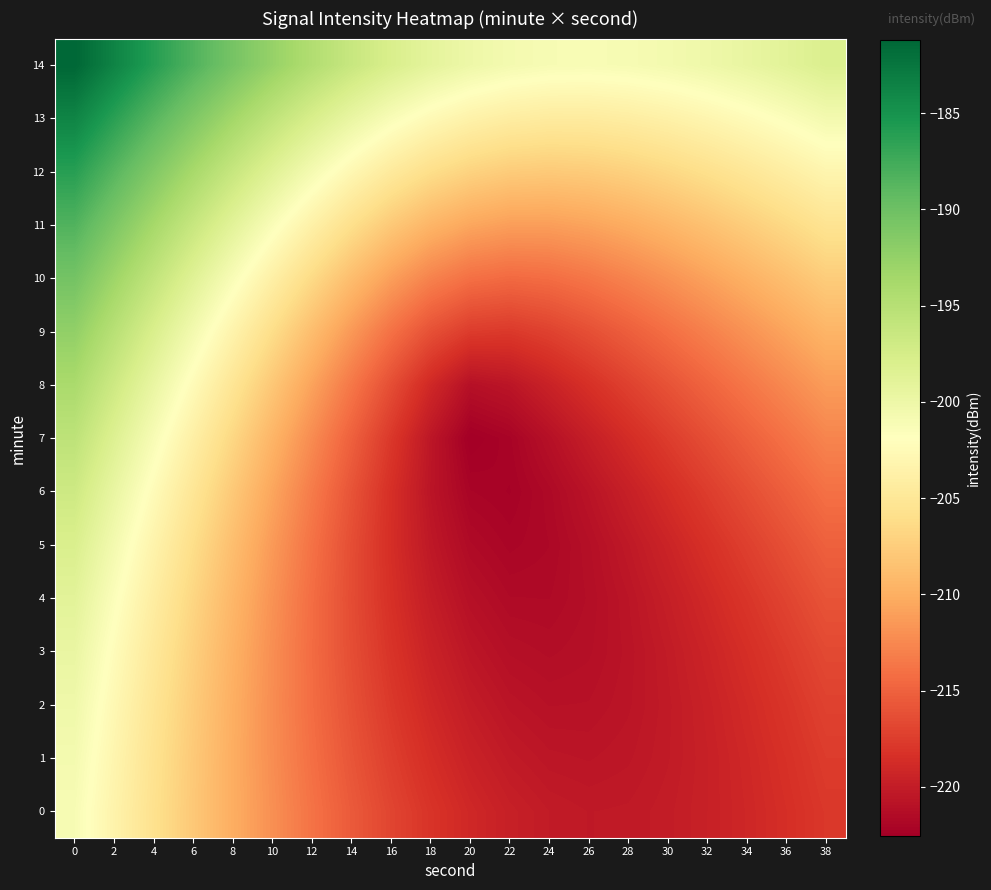

At how many categories does at least one series exceed -197?

8